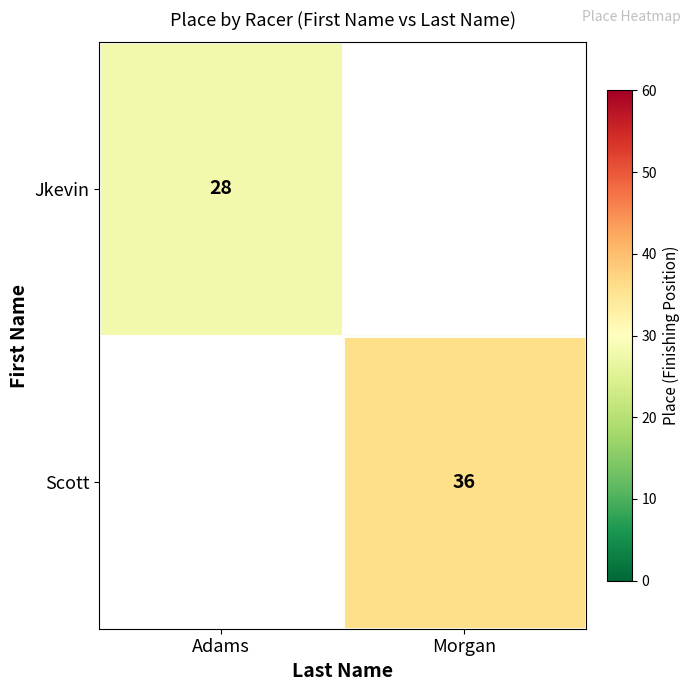

True or false: Scott has a value of 12 at Morgan.

False